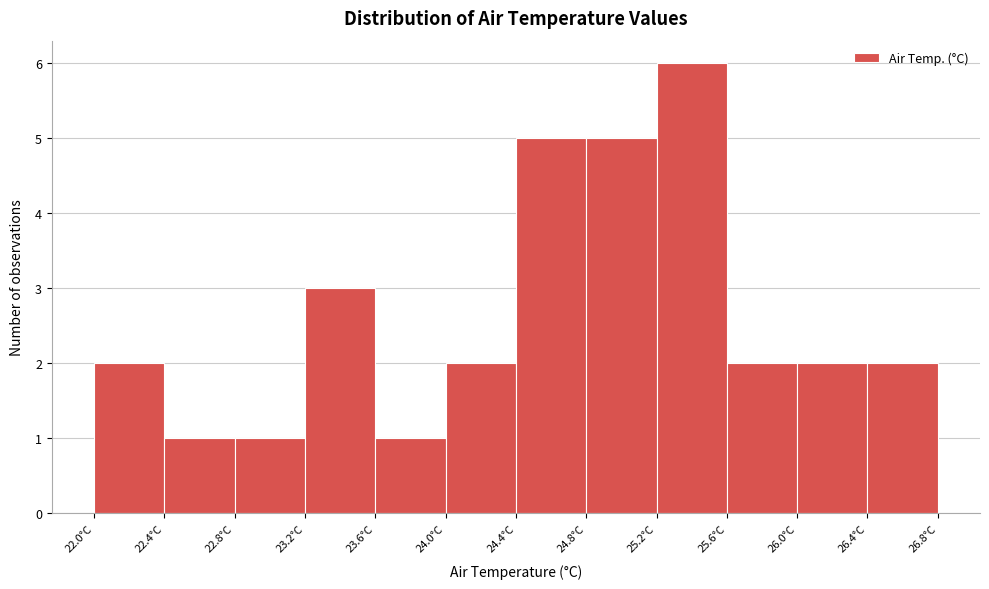

Reading left to right, transcribe this chart: for each bar, give the range it covers on the x-axis and its height. Neither the bar edges nor the heights are printed on the chart, so give them approximately, as read against the axes.

21.95 to 22.40: 2
22.40 to 22.80: 1
22.80 to 23.20: 1
23.20 to 23.60: 3
23.60 to 24.00: 1
24.00 to 24.40: 2
24.40 to 24.80: 5
24.80 to 25.20: 5
25.20 to 25.60: 6
25.60 to 26.00: 2
26.00 to 26.40: 2
26.40 to 26.85: 2